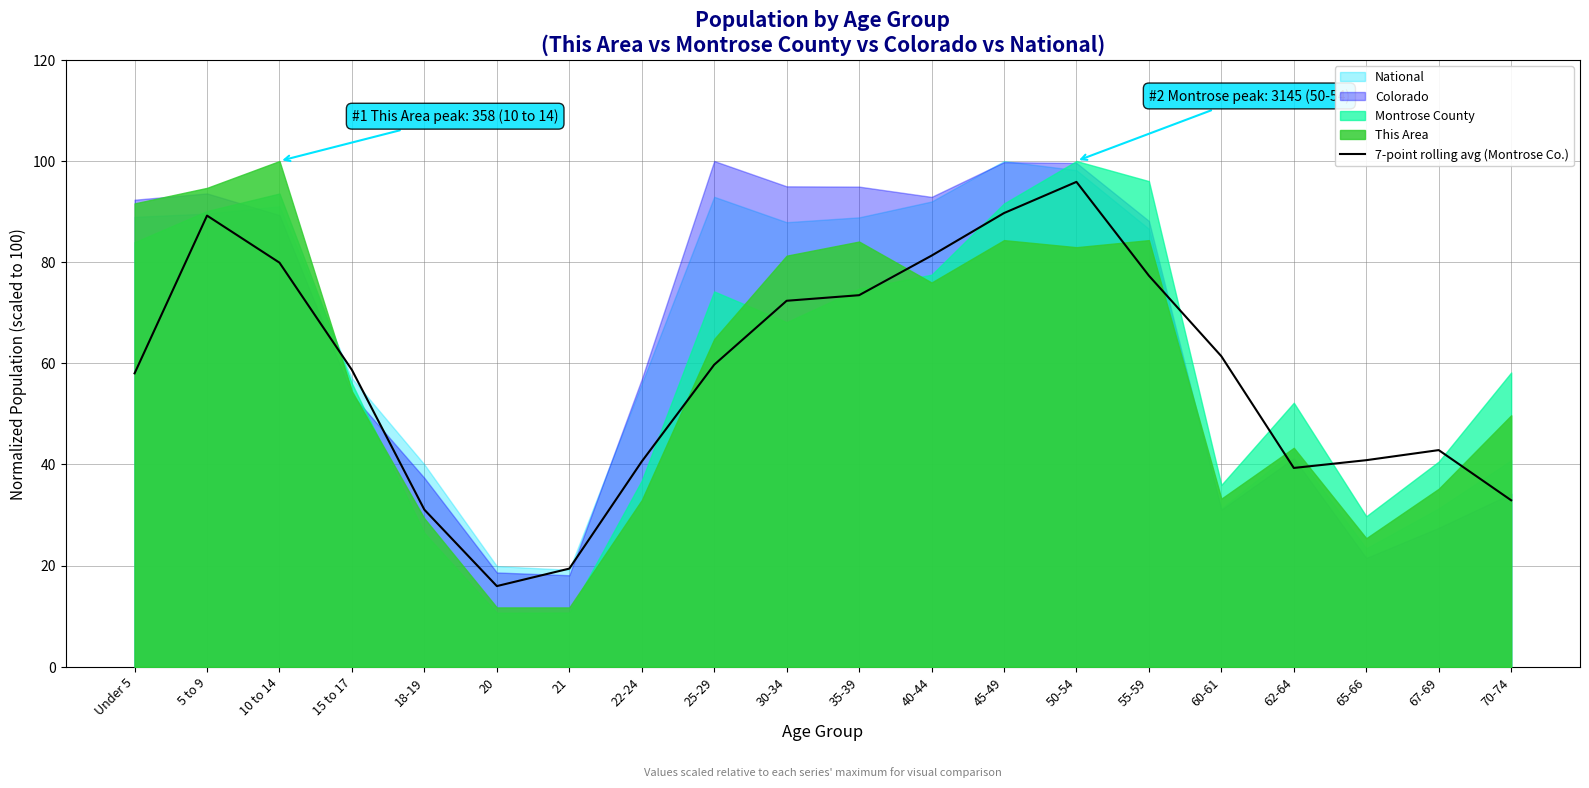

List the labels in order of value, largest first.

50-54, 45-49, 5 to 9, 40-44, 10 to 14, 55-59, 35-39, 30-34, 60-61, 25-29, 15 to 17, Under 5, 67-69, 65-66, 22-24, 62-64, 70-74, 18-19, 21, 20